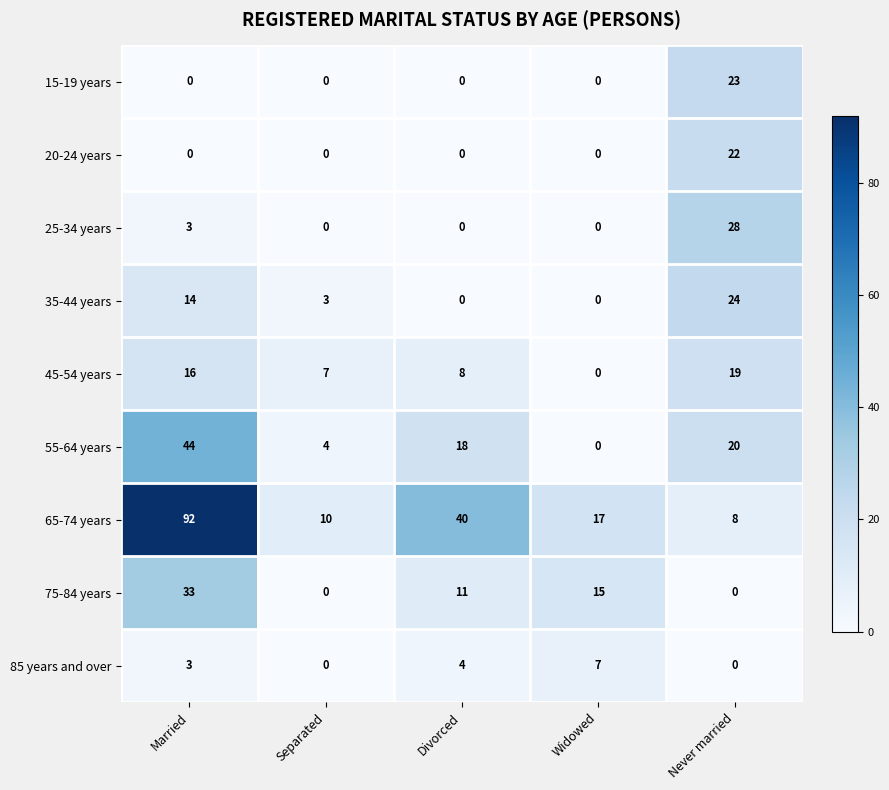

Which series has the widest spread of values?

65-74 years